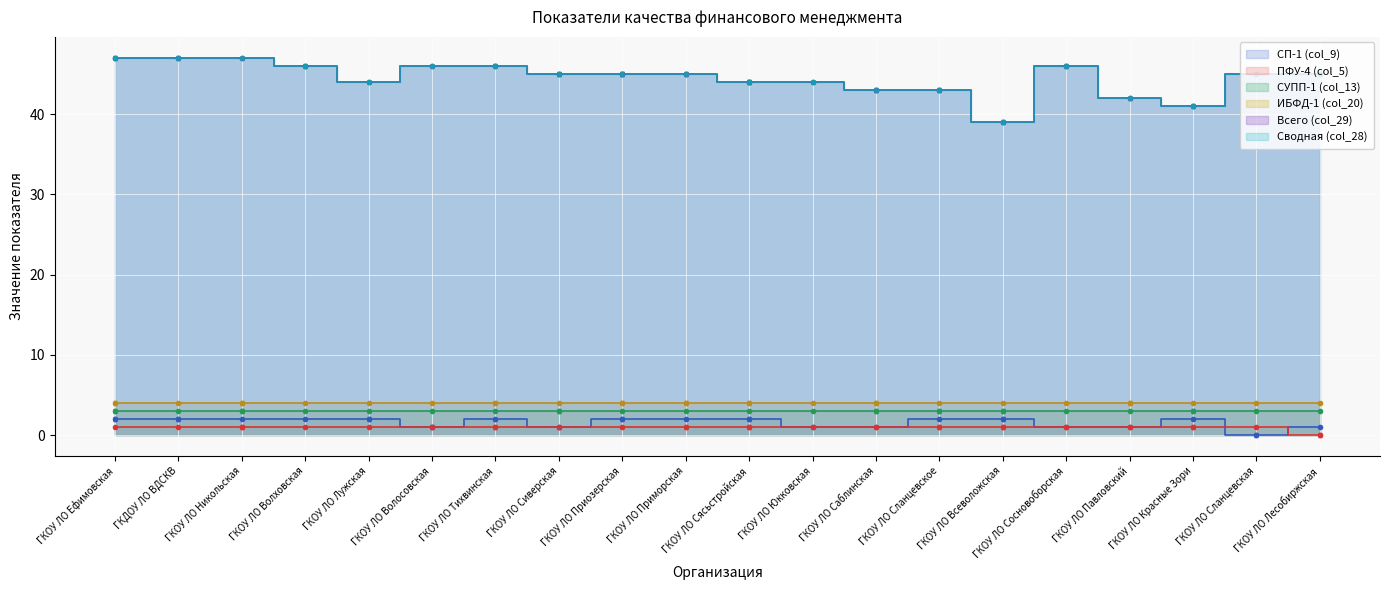

What is the value of the Всего (col_29) point at the 17th from the left?

42